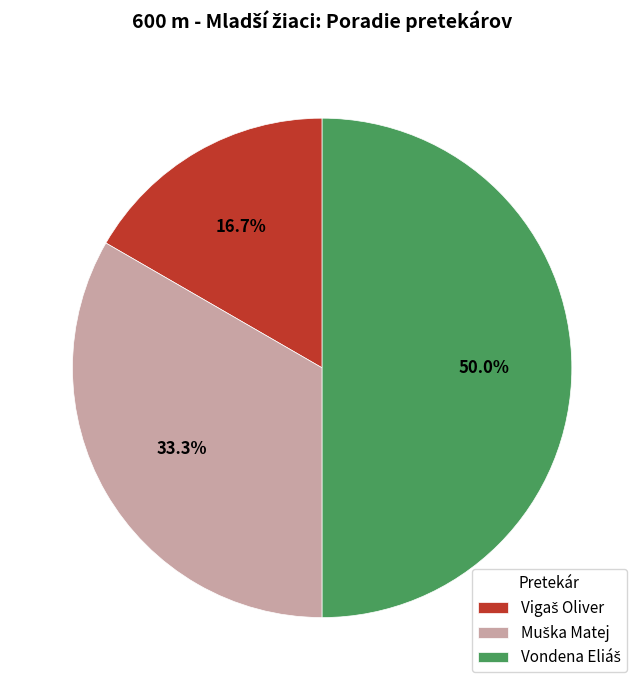

Which slice is the smallest?

Vigaš Oliver